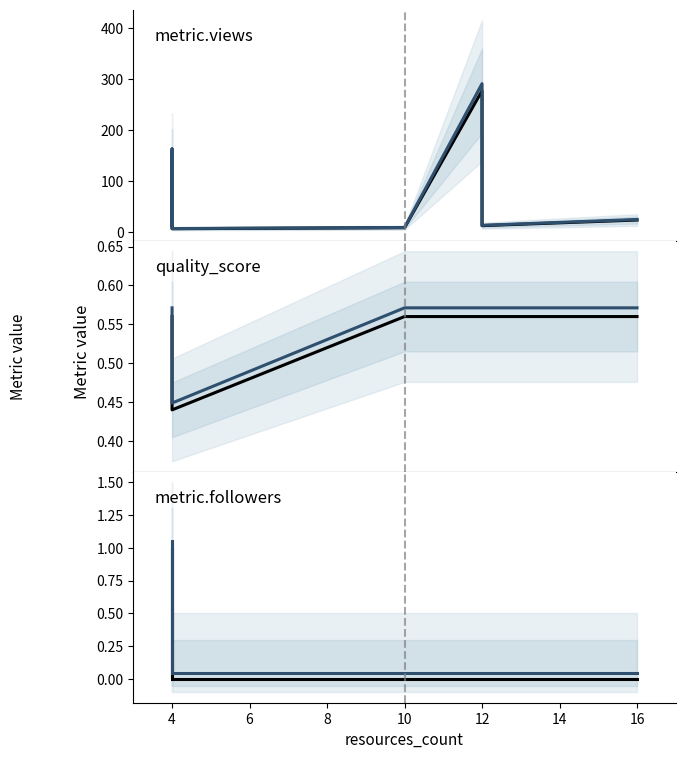

How many lines are shown in the chart?

6